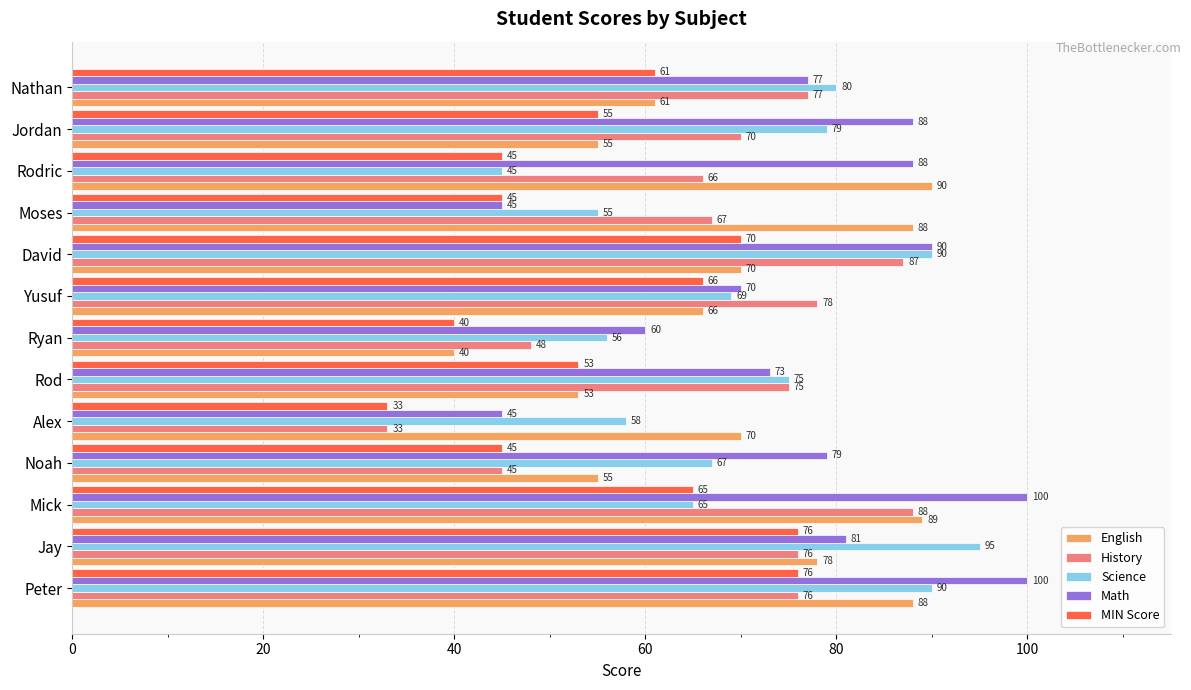

What is the difference between the maximum and minimum values in the English series?

50